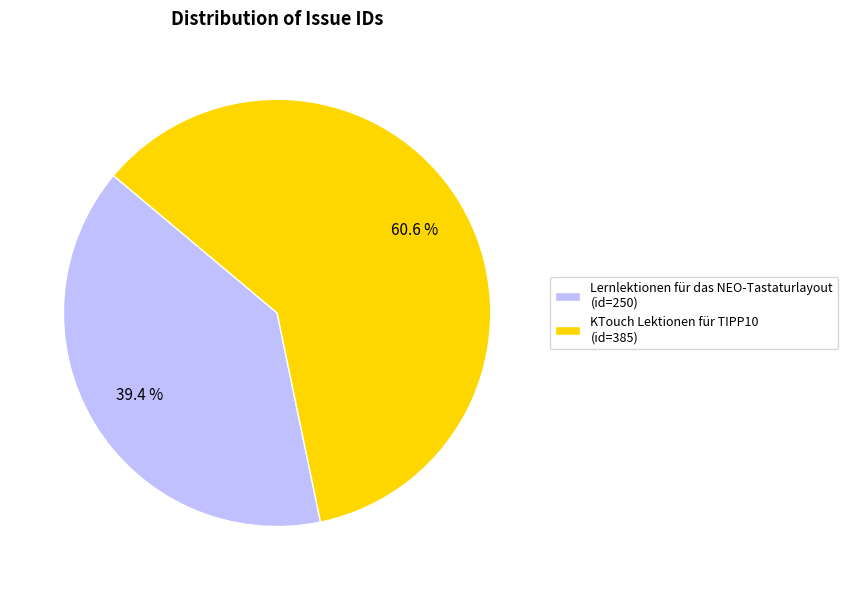

True or false: Lernlektionen für das NEO-Tastaturlayout accounts for 39% of the total.

True